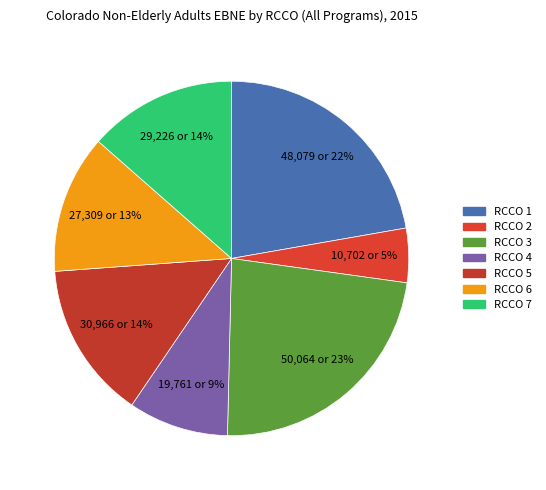

What is the largest slice in the pie chart?

RCCO 3